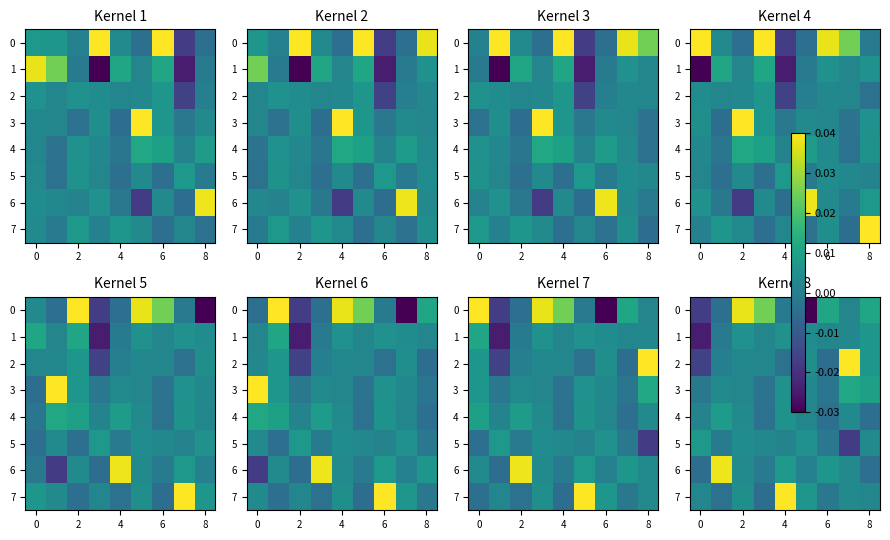

How many distinct data groups are displayed?

8